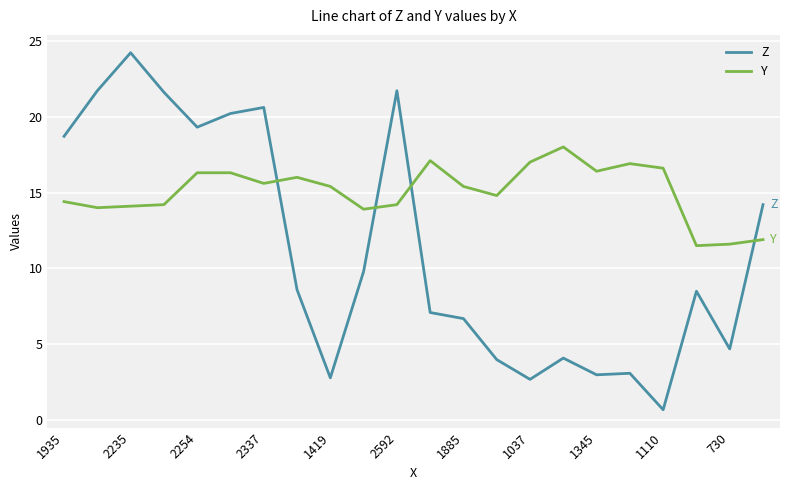

Which series has the largest total across all categories?

Y